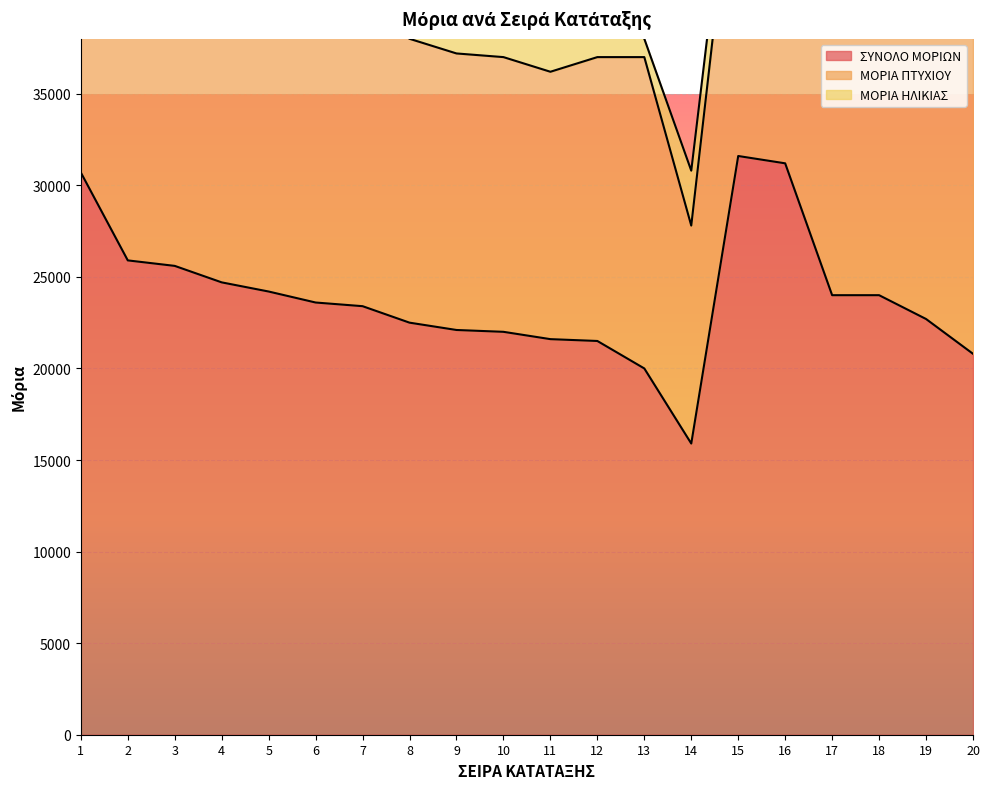

What is the maximum value for ΣΥΝΟΛΟ ΜΟΡΙΩΝ?

31600